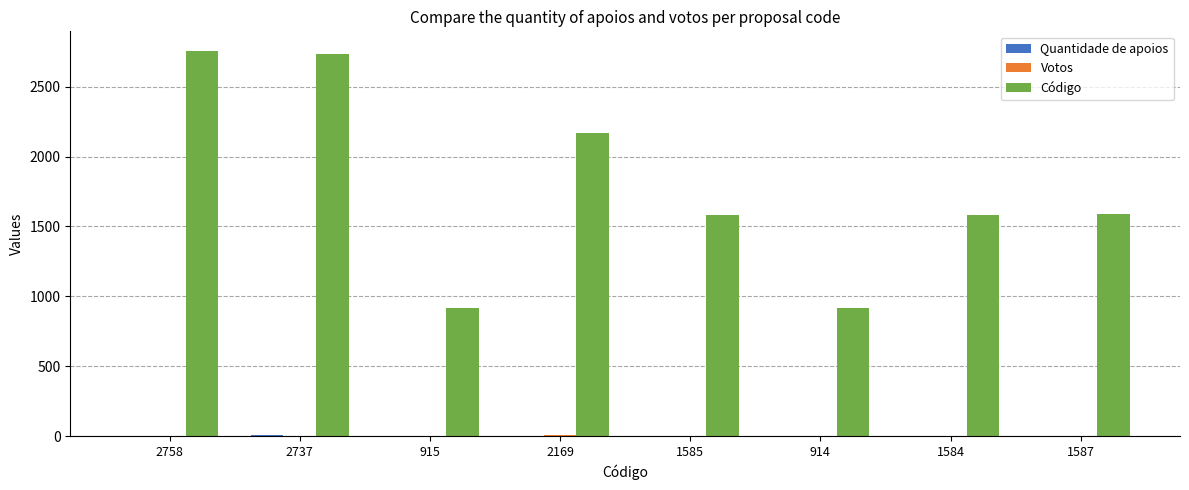

Which series has the largest total across all categories?

Código